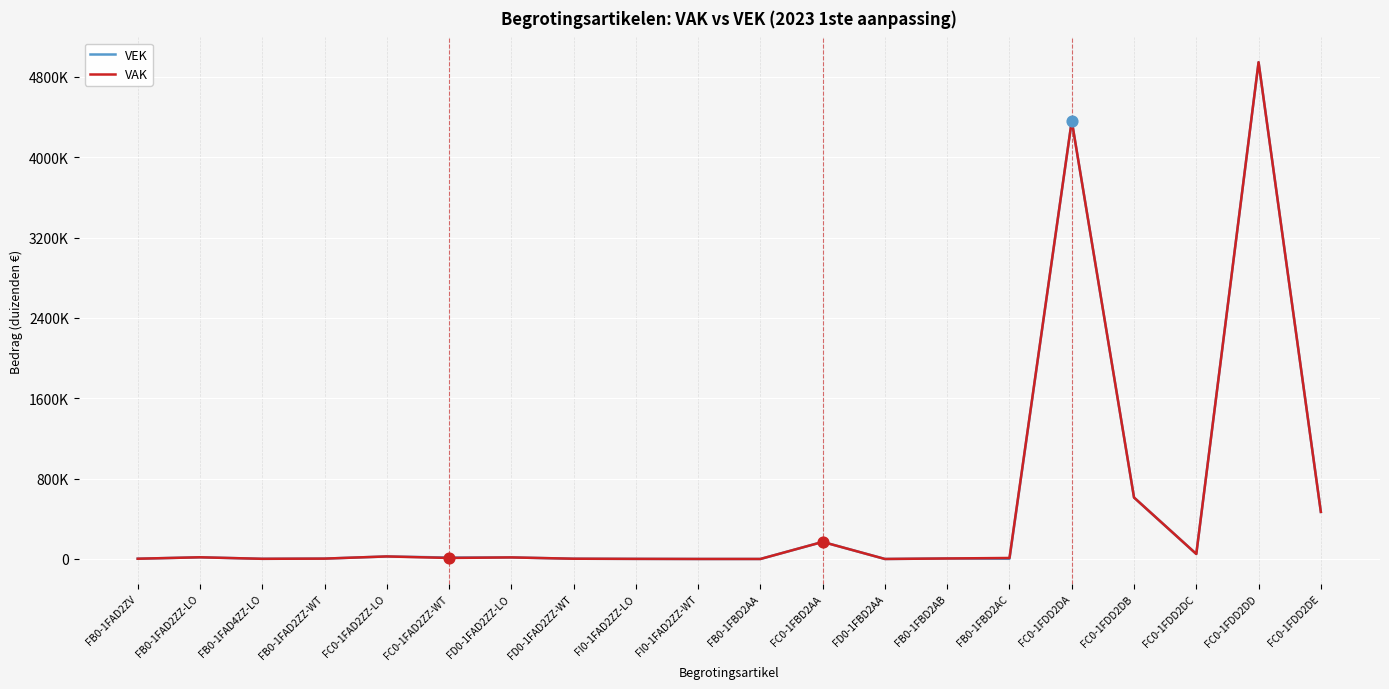

Does the chart have visible grid lines?

Yes